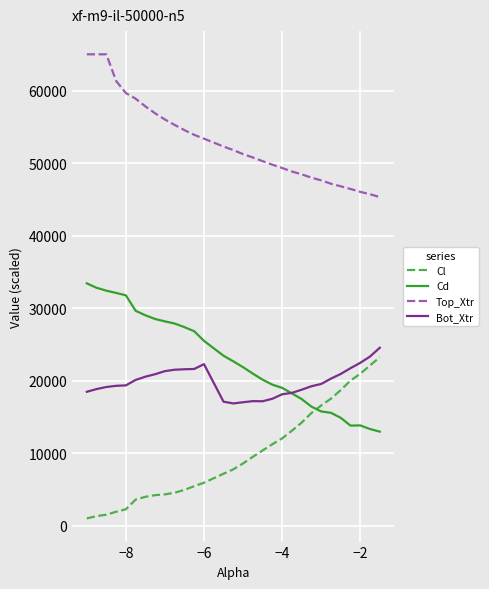

How many series are shown in this chart?

4